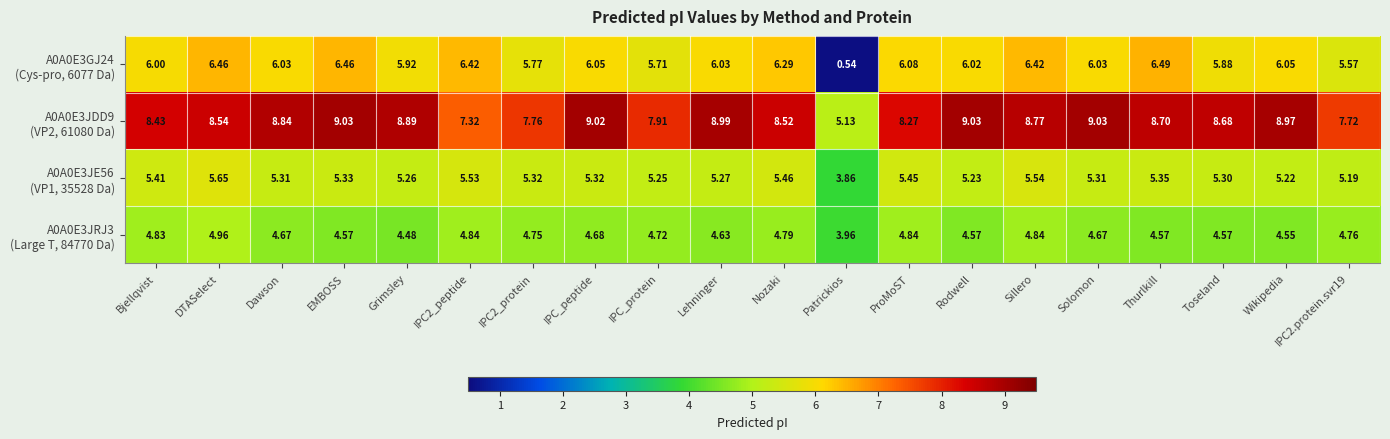

Which label corresponds to the smallest value in the chart?

Patrickios